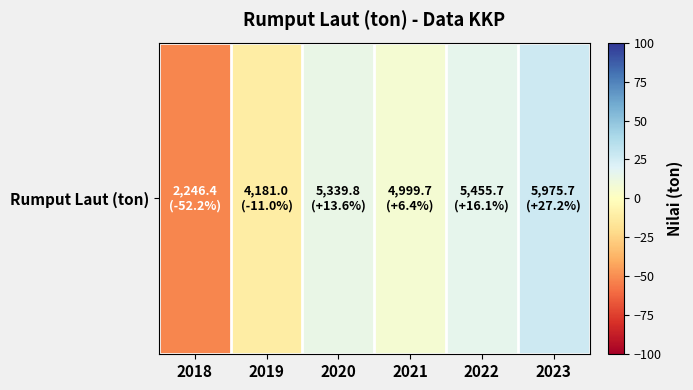

The chart shows a value of -15.4 at 2018. True or false?

False